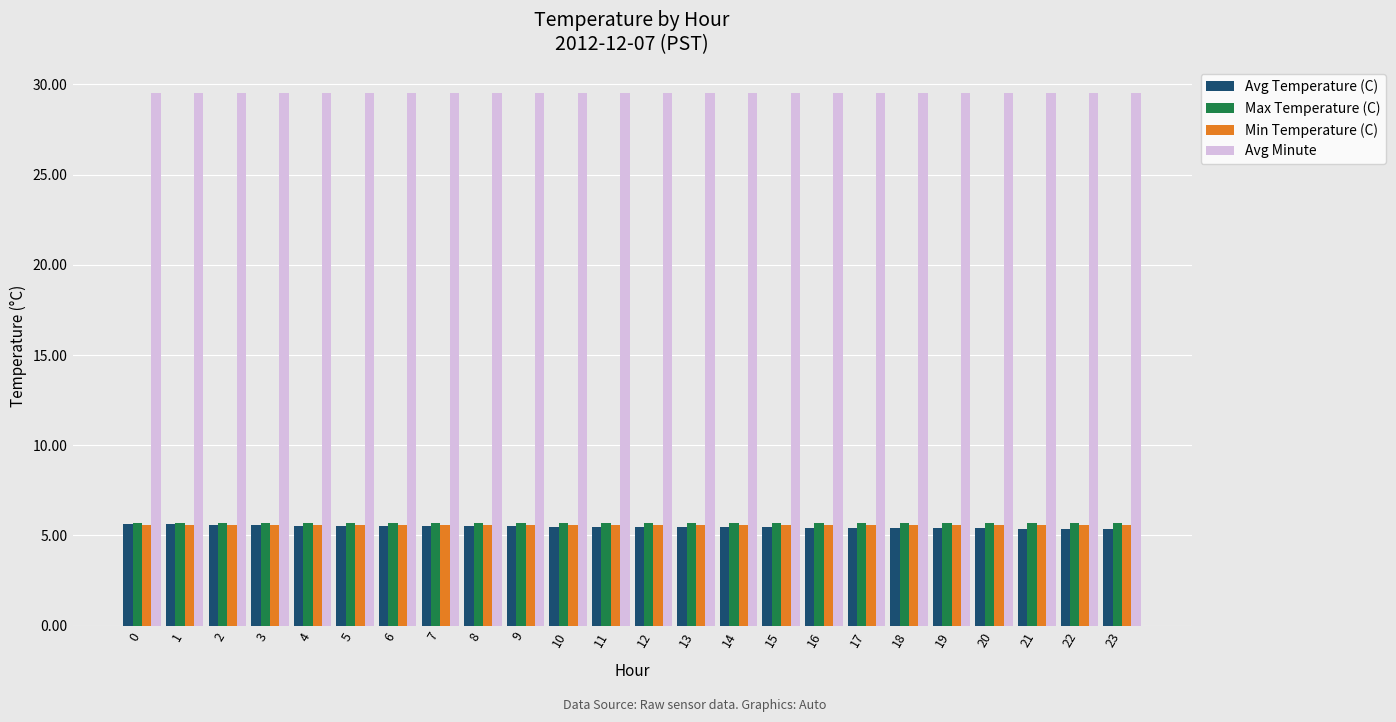

What are all the series names shown in the legend?

Avg Temperature (C), Max Temperature (C), Min Temperature (C), Avg Minute